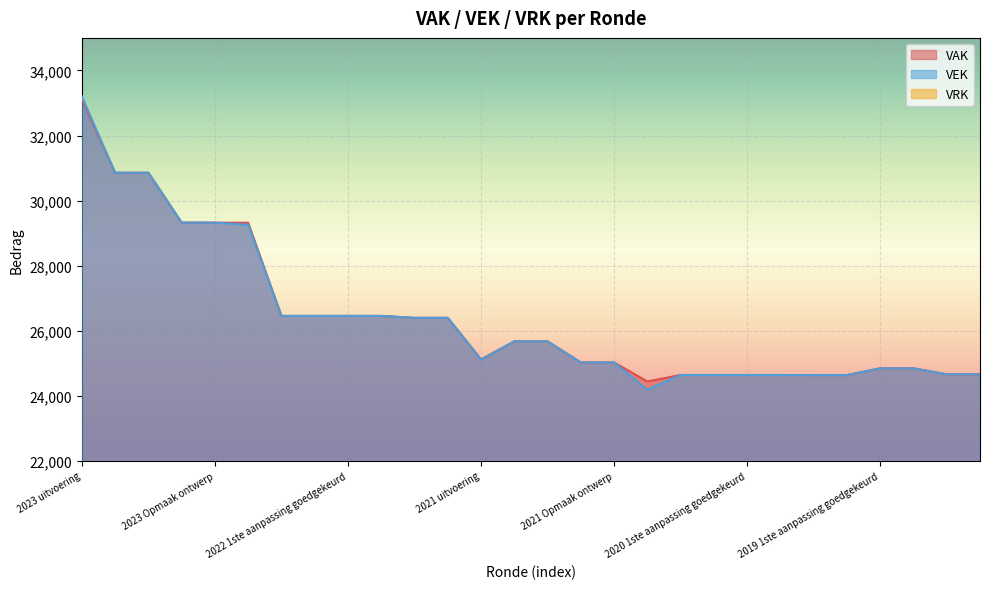

At how many categories does at least one series exceed 29959?

3